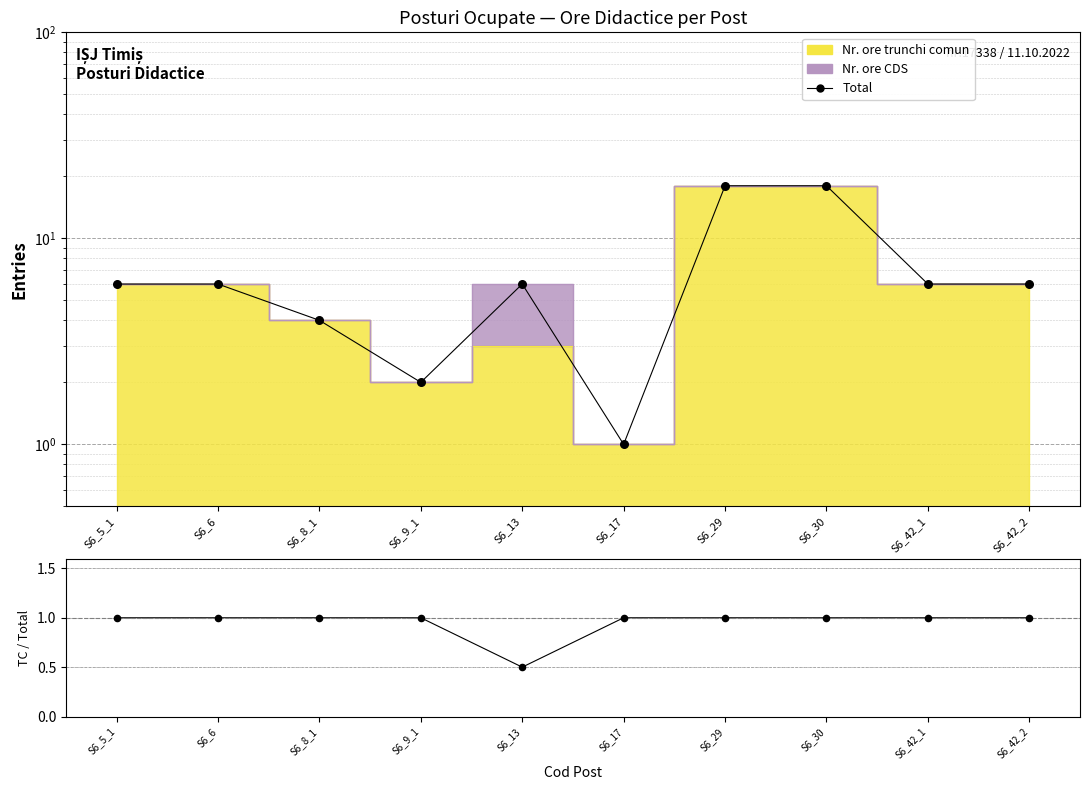

Which series reaches the maximum Y coordinate?

Data